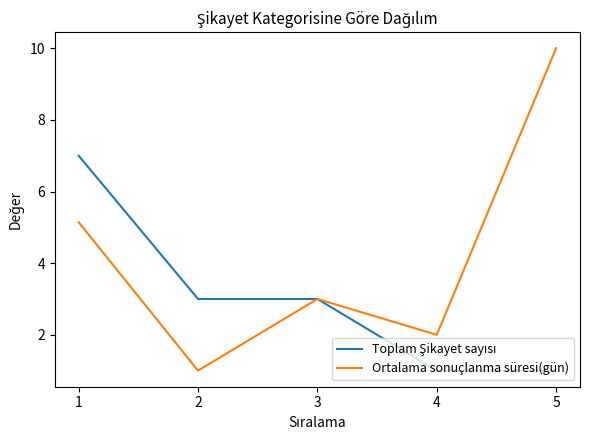

The Ortalama sonuçlanma süresi(gün) series shows 10.0 at 5. True or false?

True